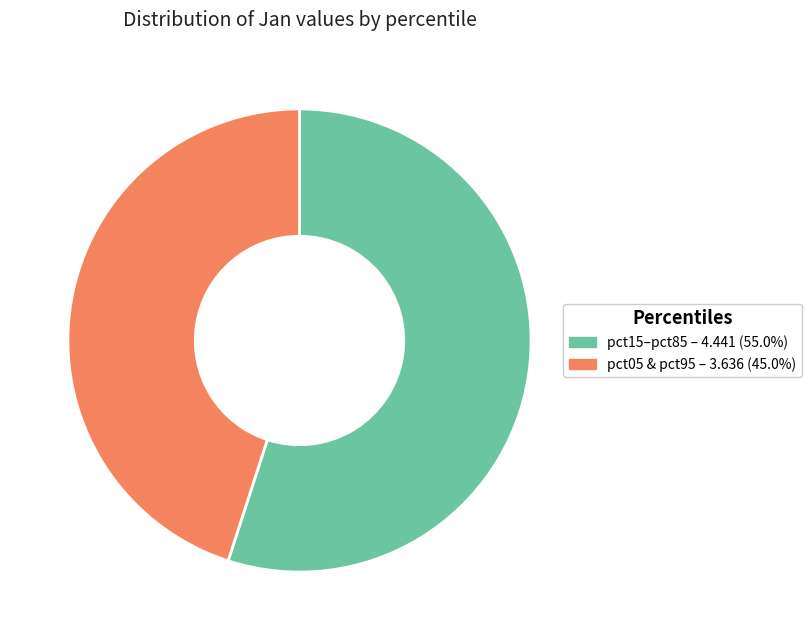

Does any single category account for the majority?

Yes